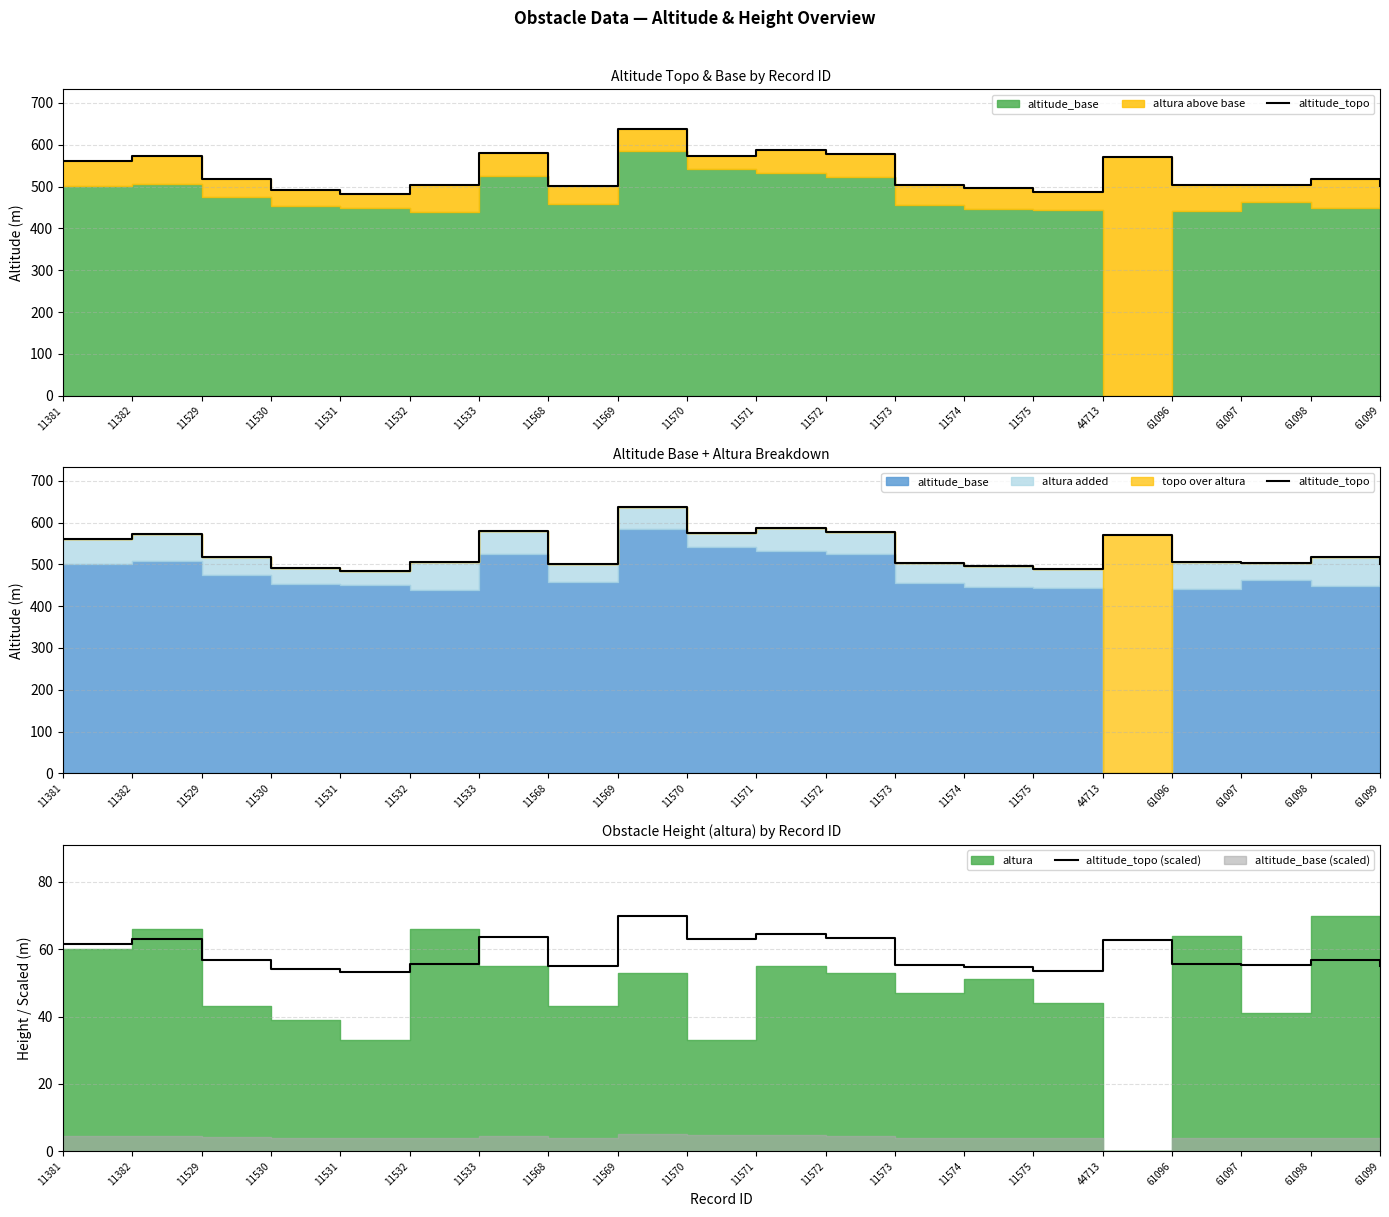

What is the sum of all altitude_topo values?

10676.0